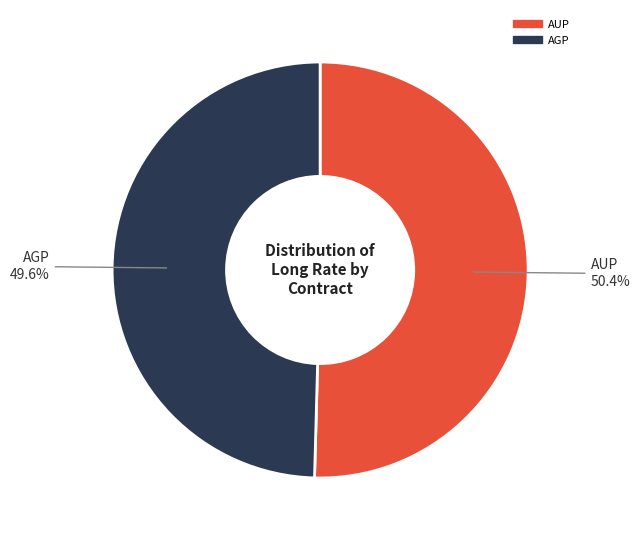

Is AUP the majority of the pie?

Yes